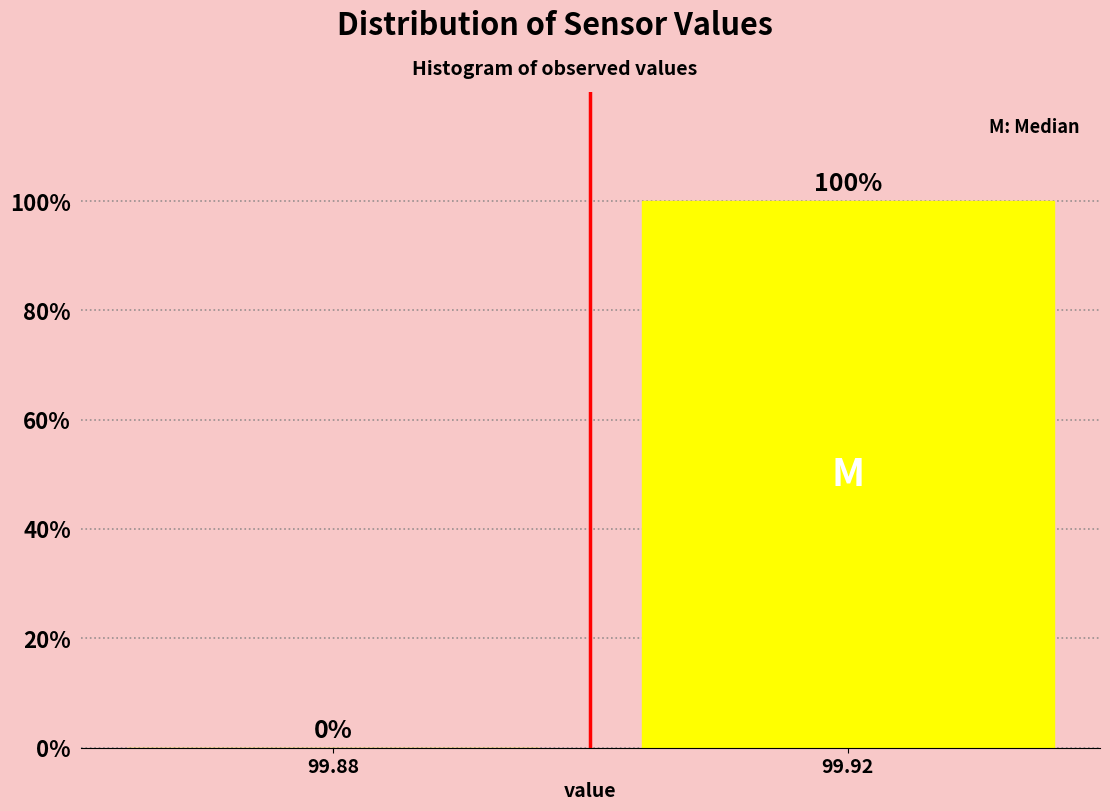

Reading left to right, what are all the values shown in this chart?

99.88=0	99.92=100